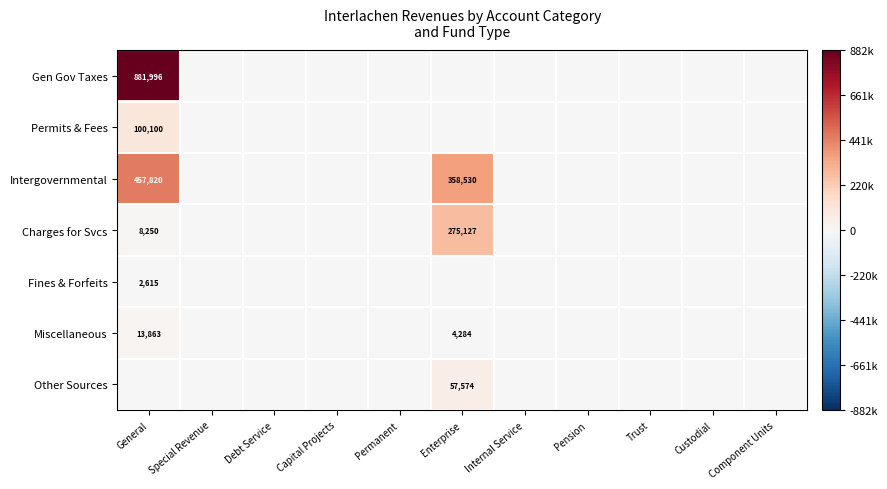

The Gen Gov Taxes series shows 881996 at General. True or false?

True